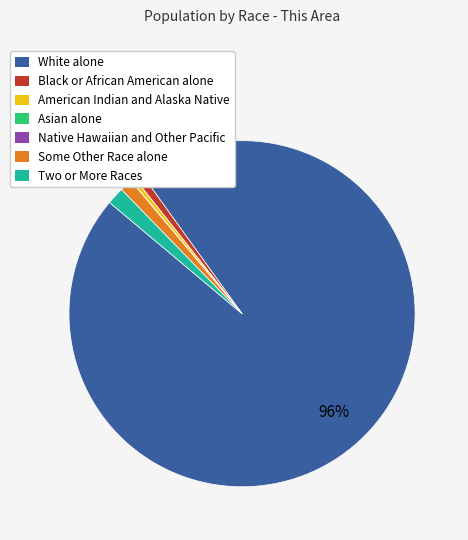

Which category has the biggest portion of the pie?

White alone